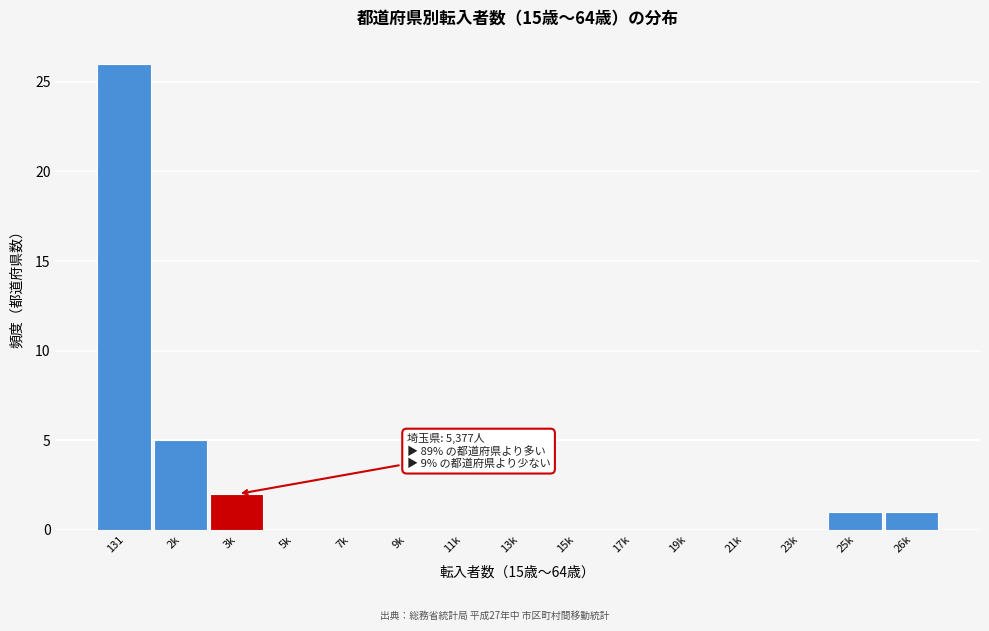

Reading left to right, list all the values displayed in this chart.

131=26	2k=5	3k=2	5k=0	7k=0	9k=0	11k=0	13k=0	15k=0	17k=0	19k=0	21k=0	23k=0	25k=1	26k=1